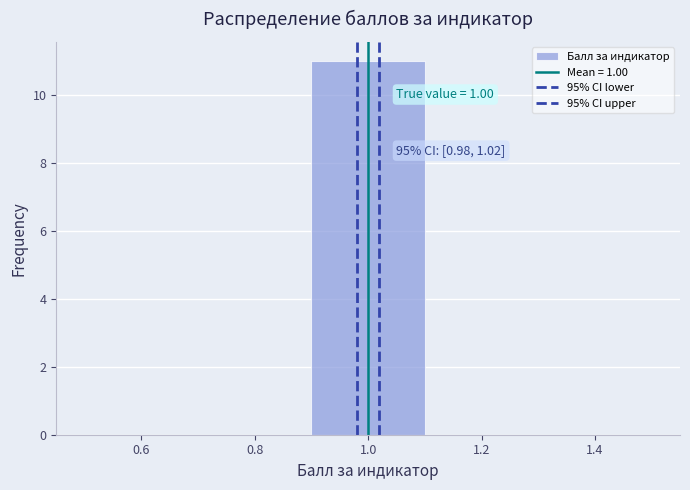

Over which range of the x-axis is the bar tallest?

0.9 to 1.1